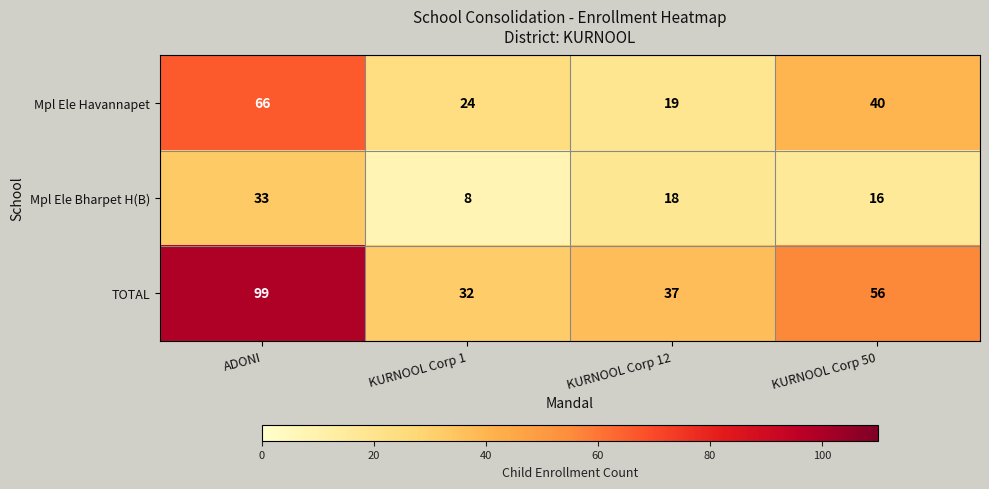

The value of Mpl Ele Bharpet H(B) at ADONI is 33. True or false?

True